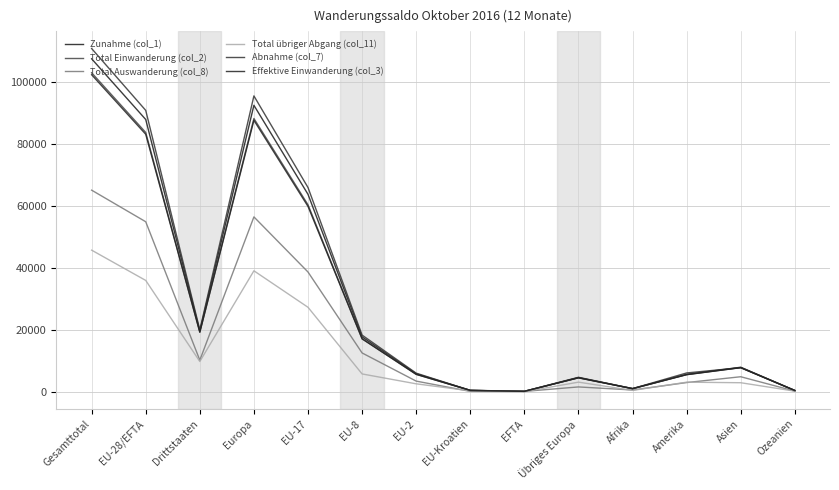

At which category does Abnahme (col_7) reach its first local peak?

Europa